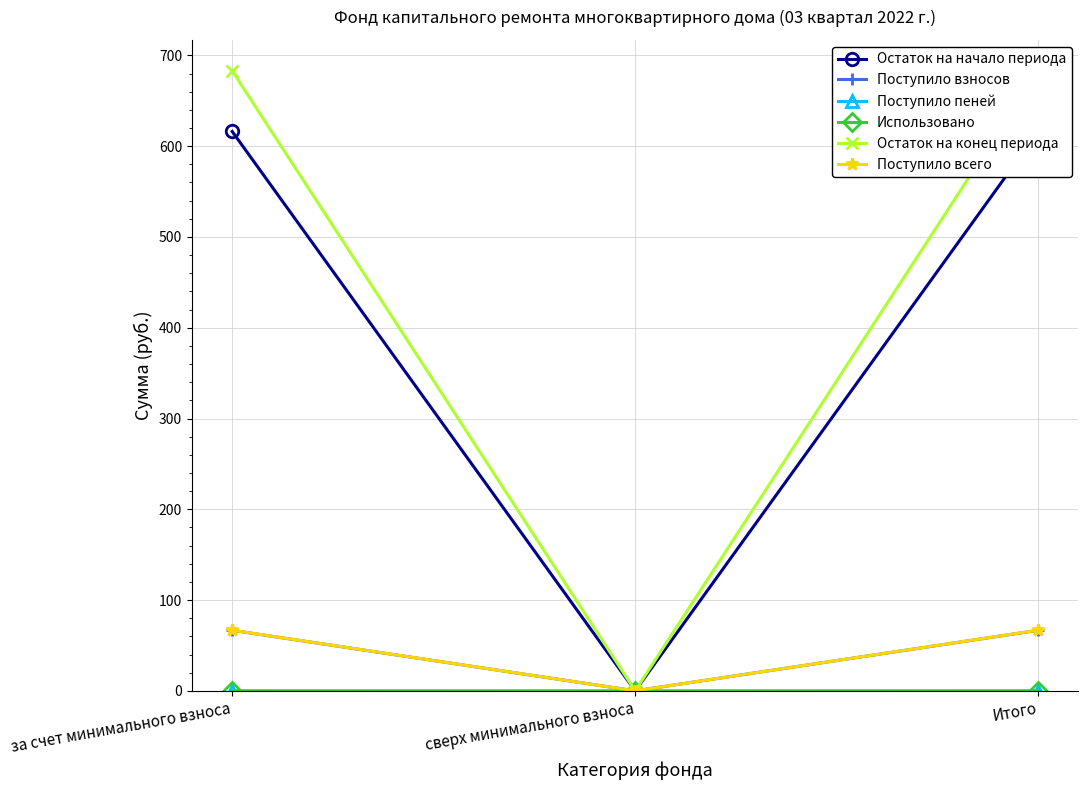

Reading right to left, list all the values displayed in this chart.

Остаток на начало периода: 616.2	0.0	616.2
Поступило взносов: 66.7	0.0	66.7
Поступило пеней: 0.1	0.0	0.1
Использовано: 0.0	0.0	0.0
Остаток на конец периода: 683.0	0.0	683.0
Поступило всего: 66.8	0.0	66.8